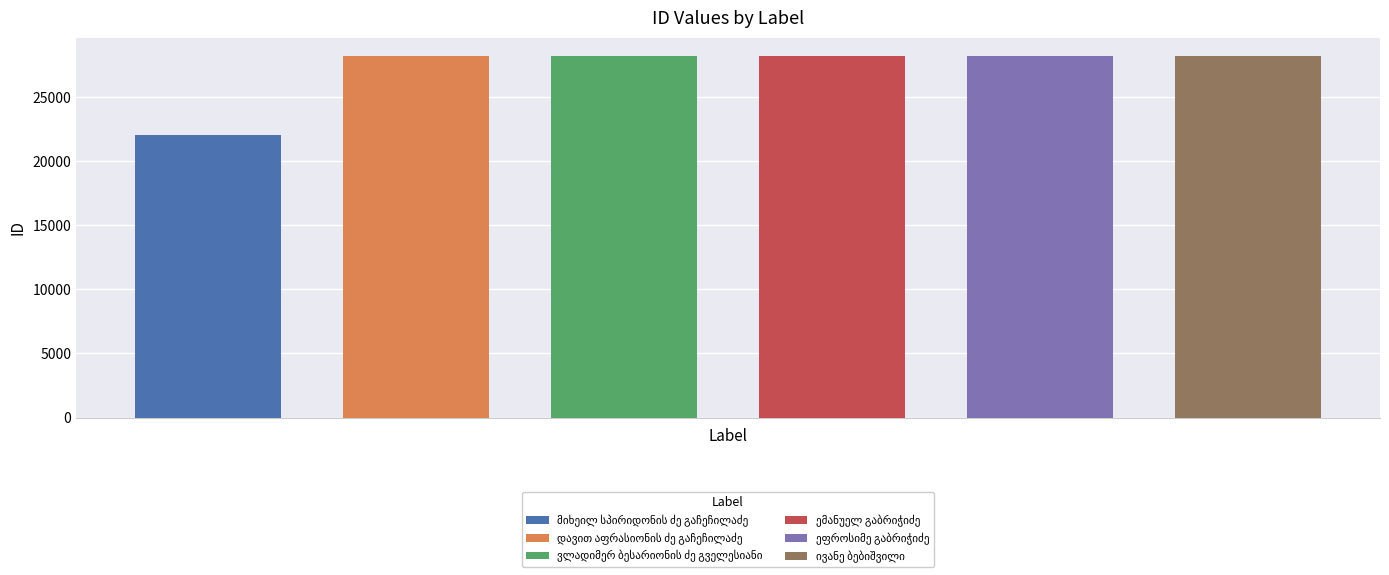

What is the change in value from დავით აფრასიონის ძე გაჩეჩილაძე to ეფროსიმე გაბრიჭიძე?

+3